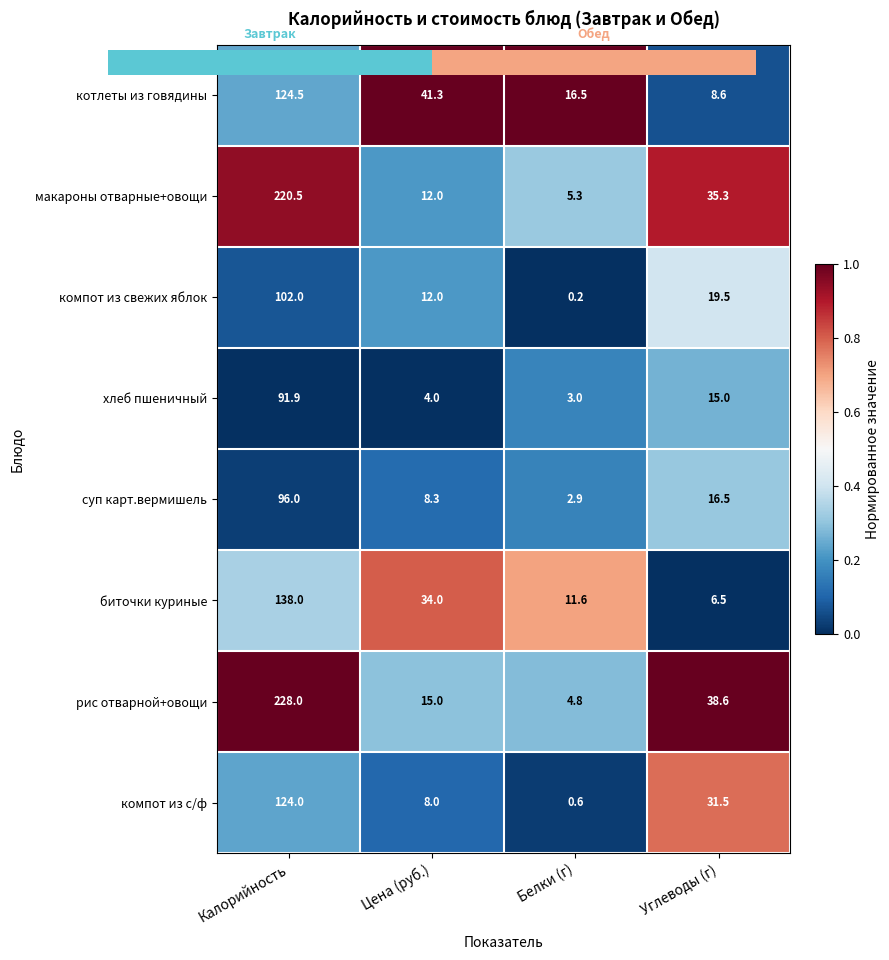

At how many categories does at least one series exceed 0?

4